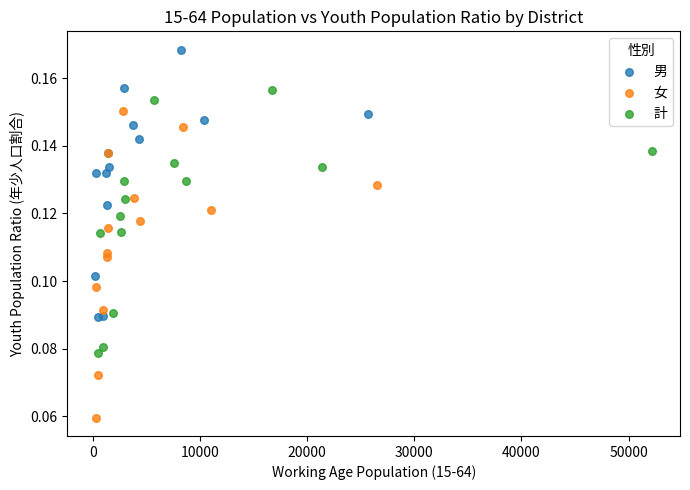

Which series reaches the minimum Y coordinate?

女